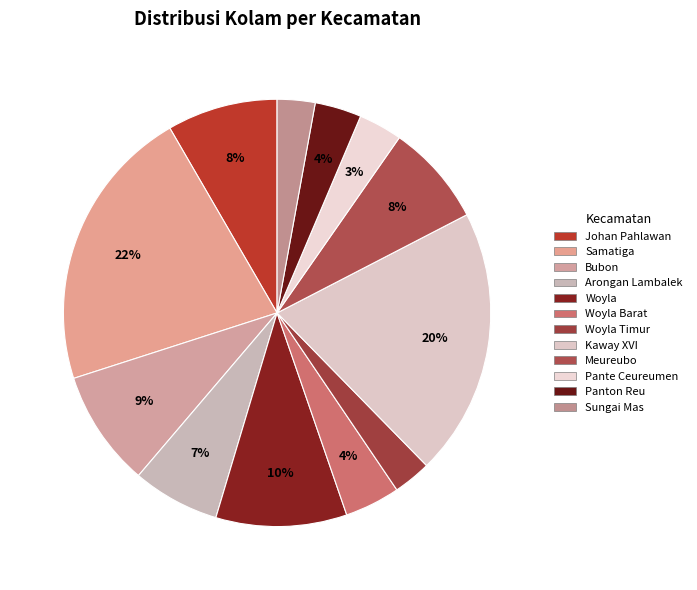

How many slices are in this pie chart?

12